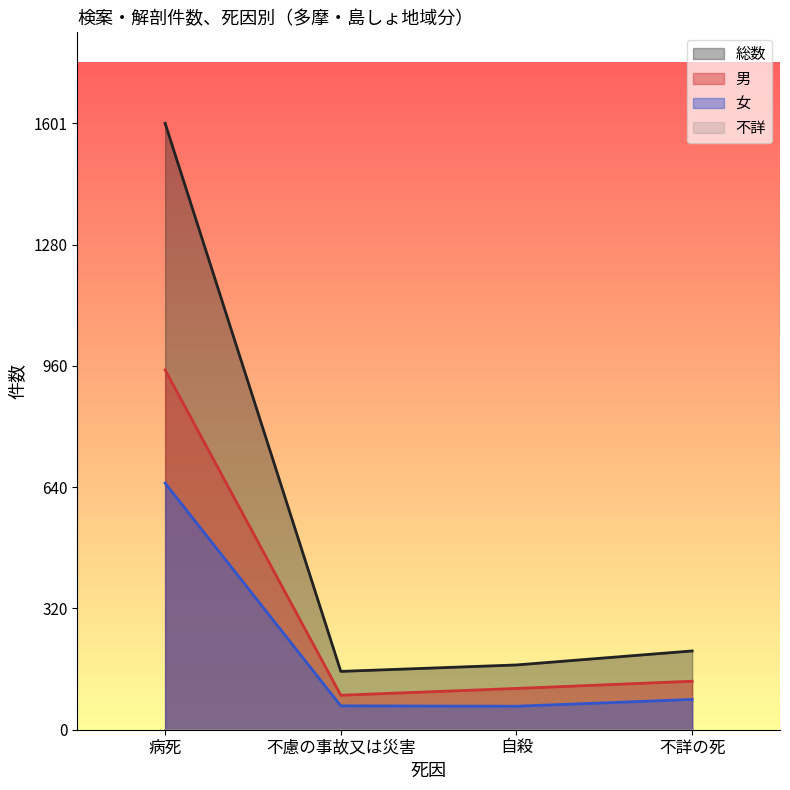

True or false: 総数 has a value of 171 at 自殺.

True